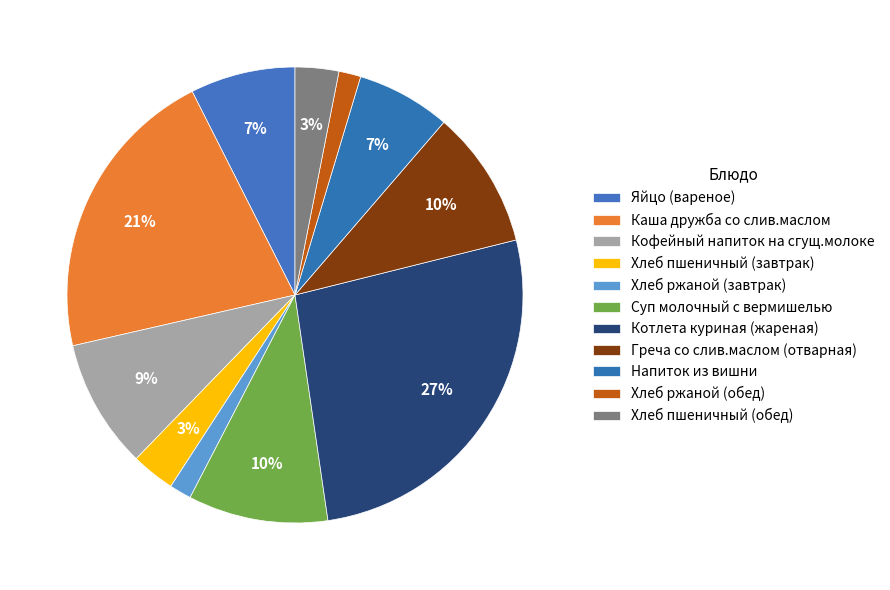

True or false: Греча со слив.маслом (отварная) accounts for 17% of the total.

False